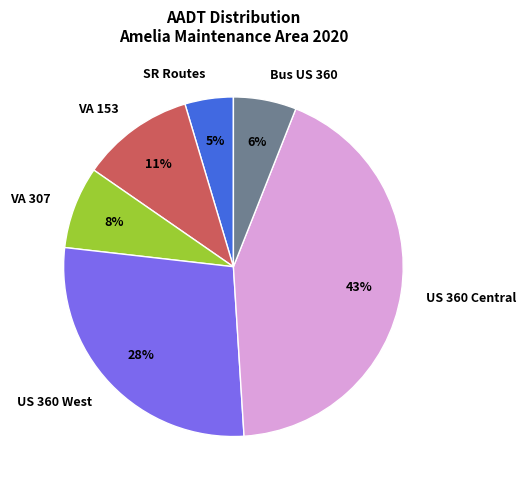

Is it true that VA 153 is 2% of the pie?

False